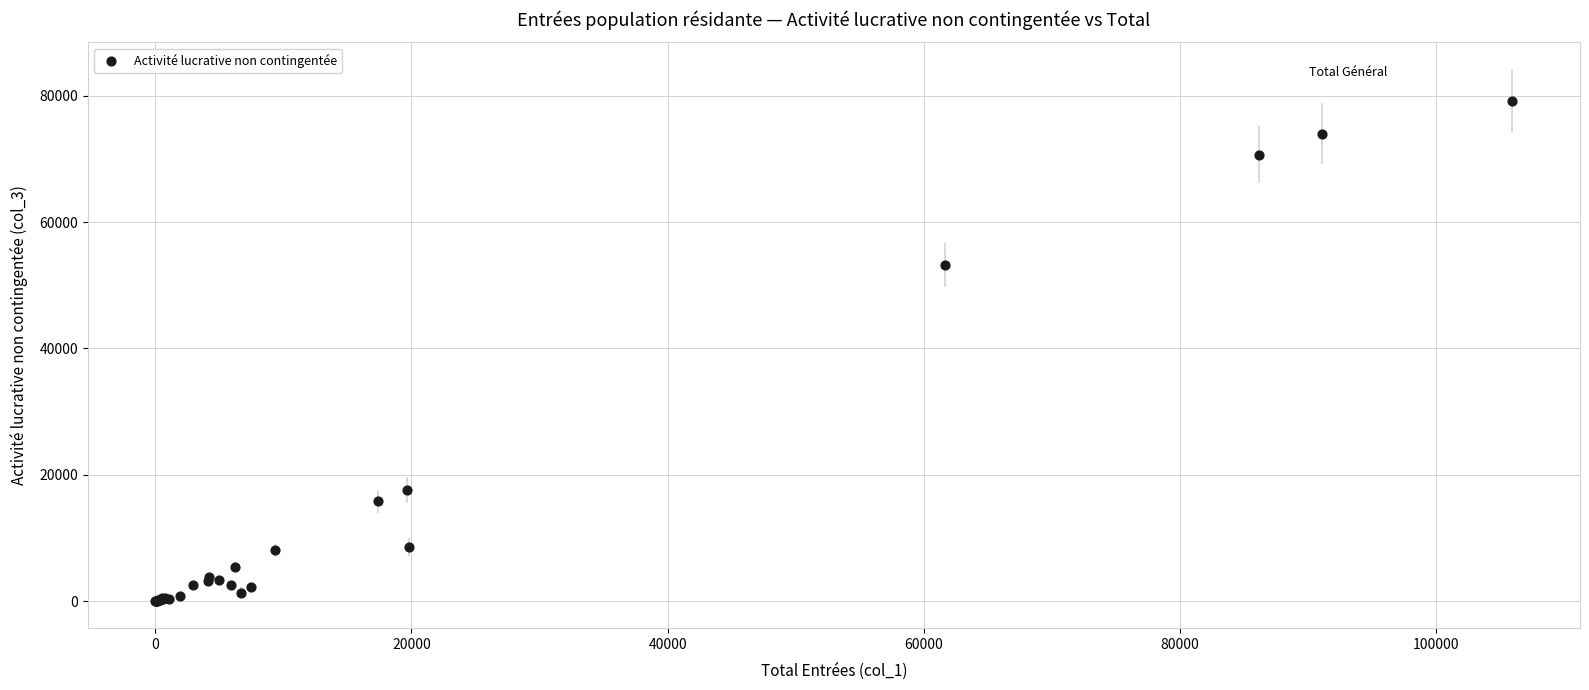

What Y value in the scatter plot is closest to 39610?

53243